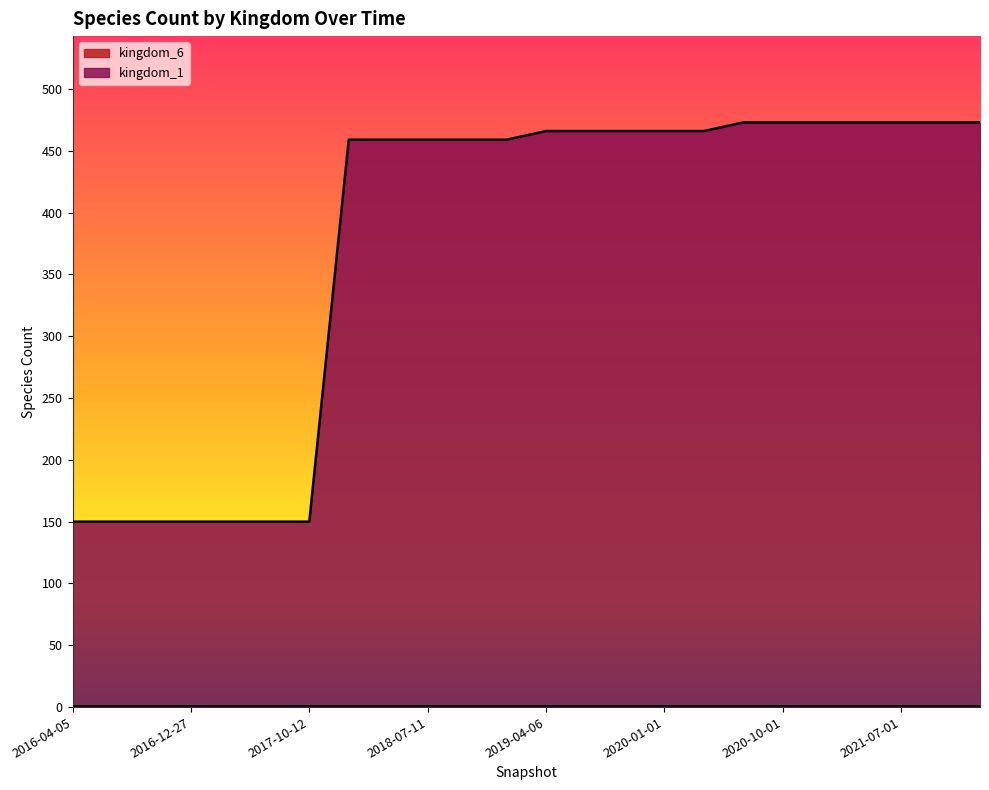

How many categories are shown in the chart?

24